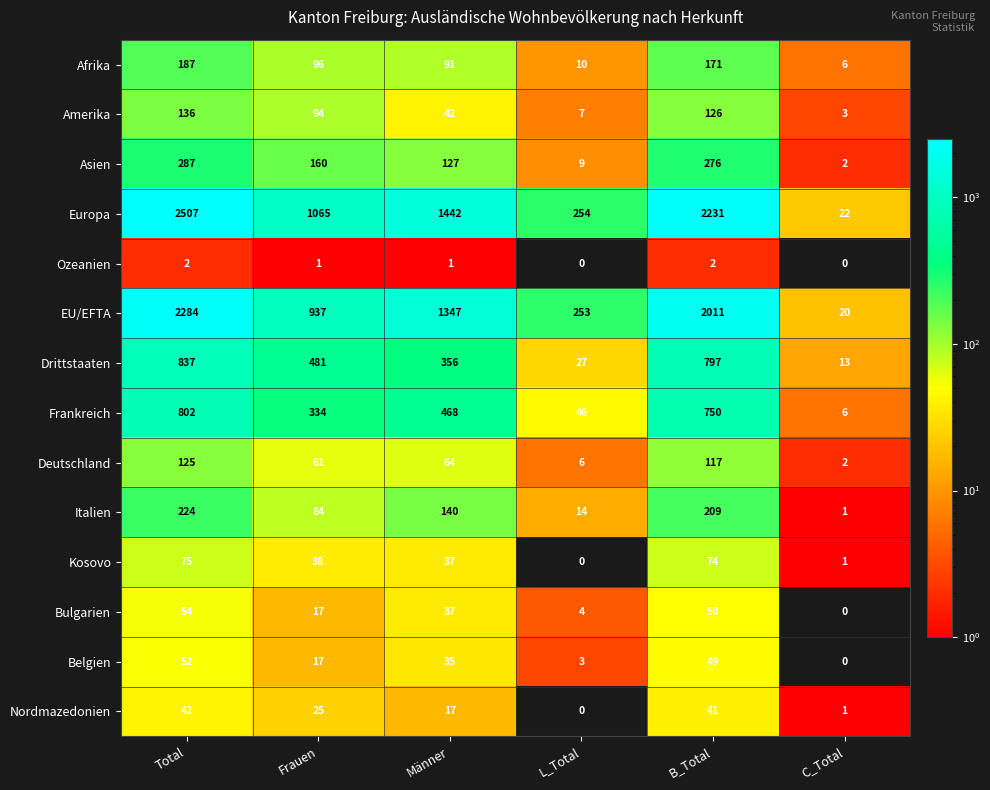

What is the difference between the highest and lowest values at L_Total?

254